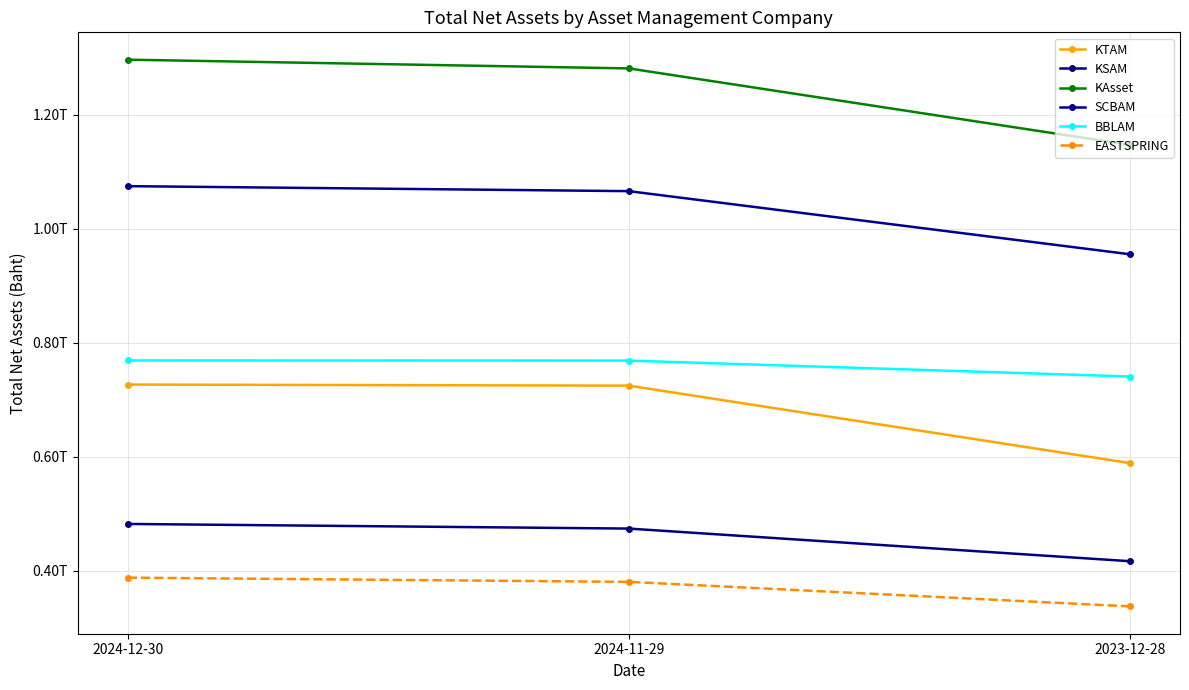

Which series has the largest total across all categories?

KAsset